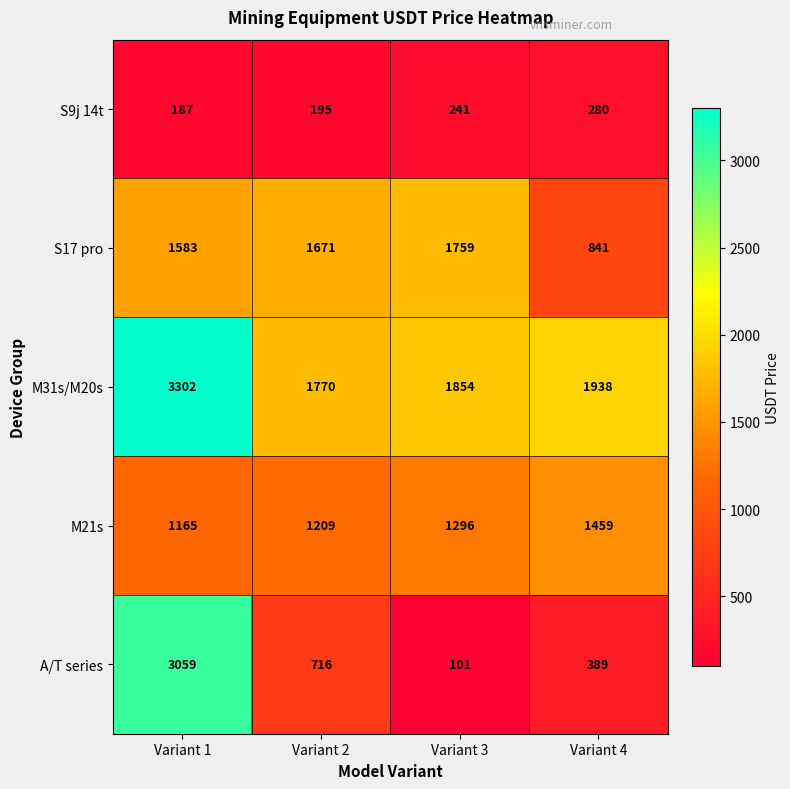

How many data points in S17 pro are less than 1671?

2